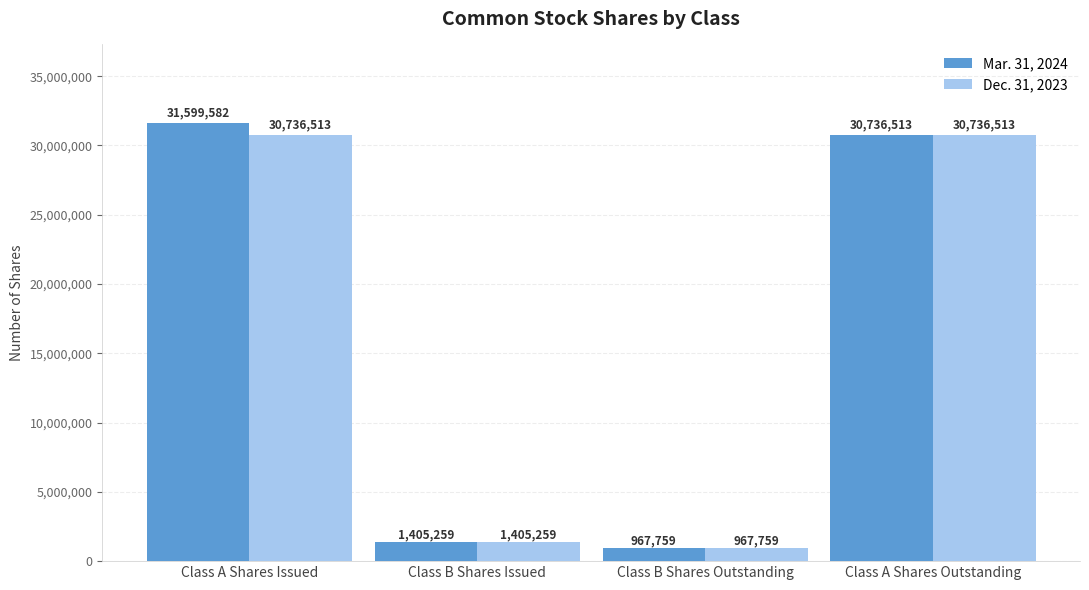

Between Class A Shares Issued and Class B Shares Outstanding, which series saw the biggest shift?

Mar. 31, 2024